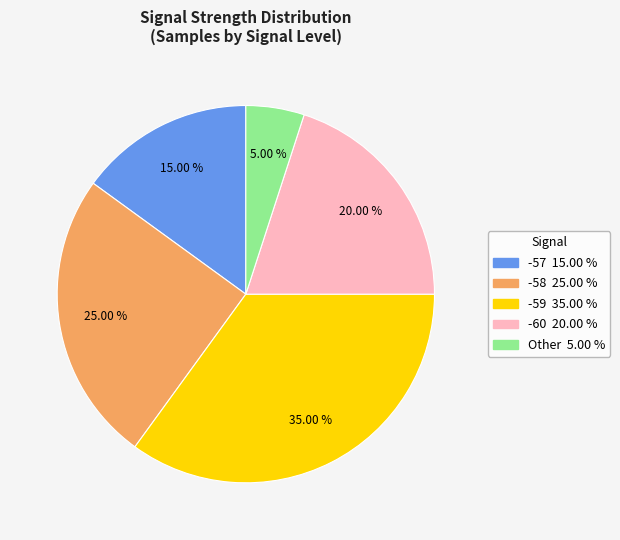

How many segments does this pie chart have?

5